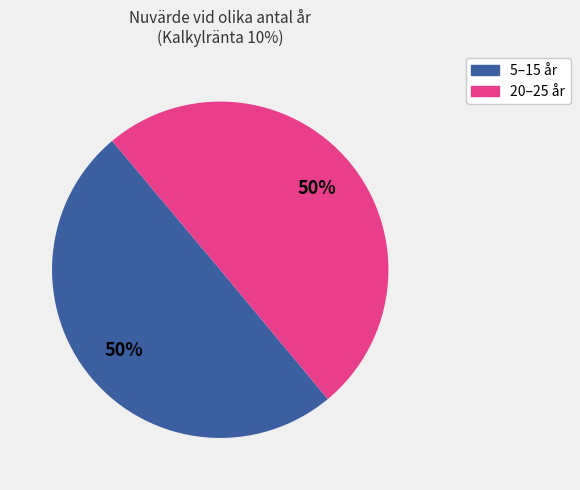

How many segments does this pie chart have?

2